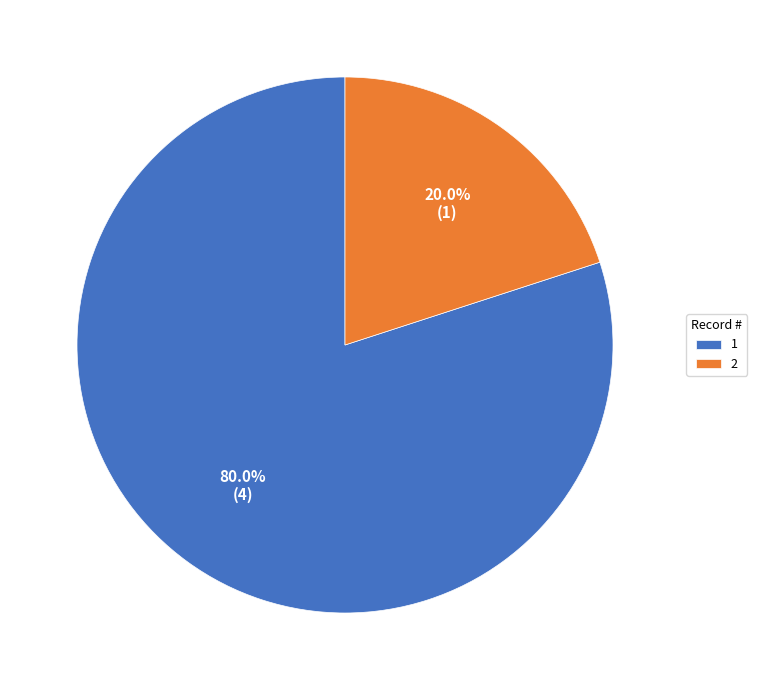

Rank the categories by value from highest to lowest.

1, 2